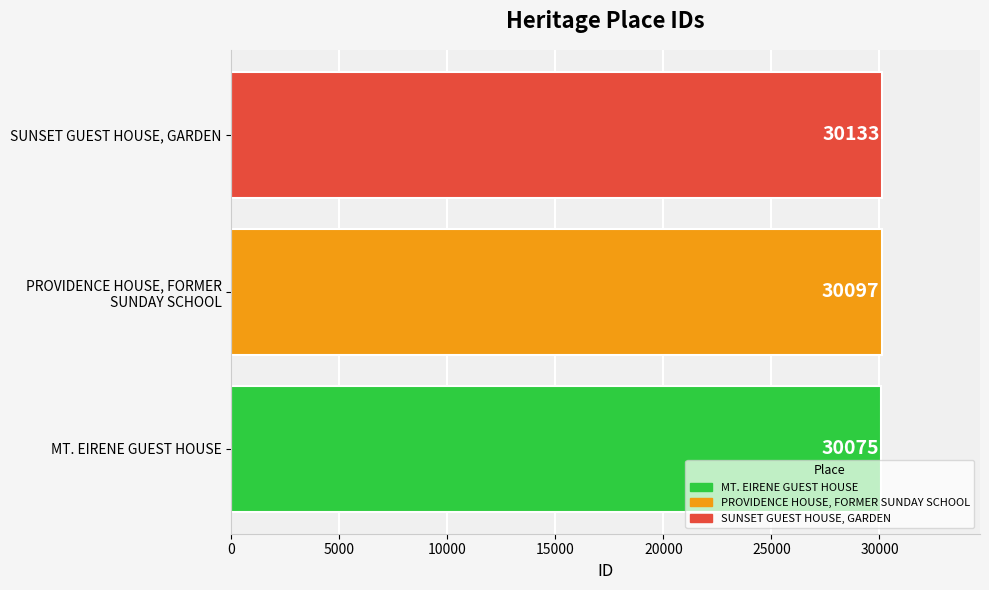

Between MT. EIRENE GUEST HOUSE and SUNSET GUEST HOUSE, GARDEN, which is larger?

SUNSET GUEST HOUSE, GARDEN